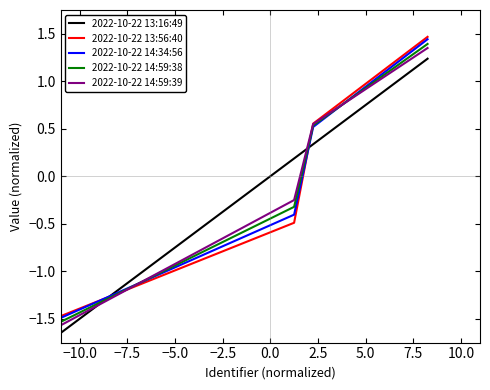

What is the maximum value shown in the chart?

1.5